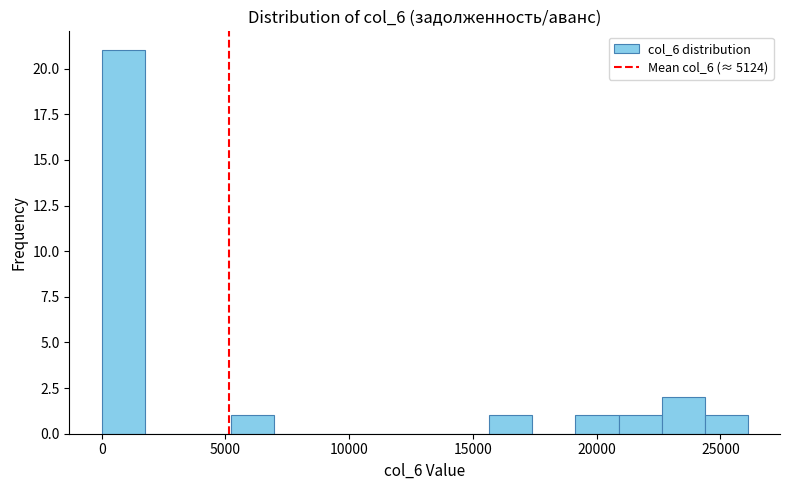

Read against the x-axis, roughly where is the centre of the tallest bar?

1000